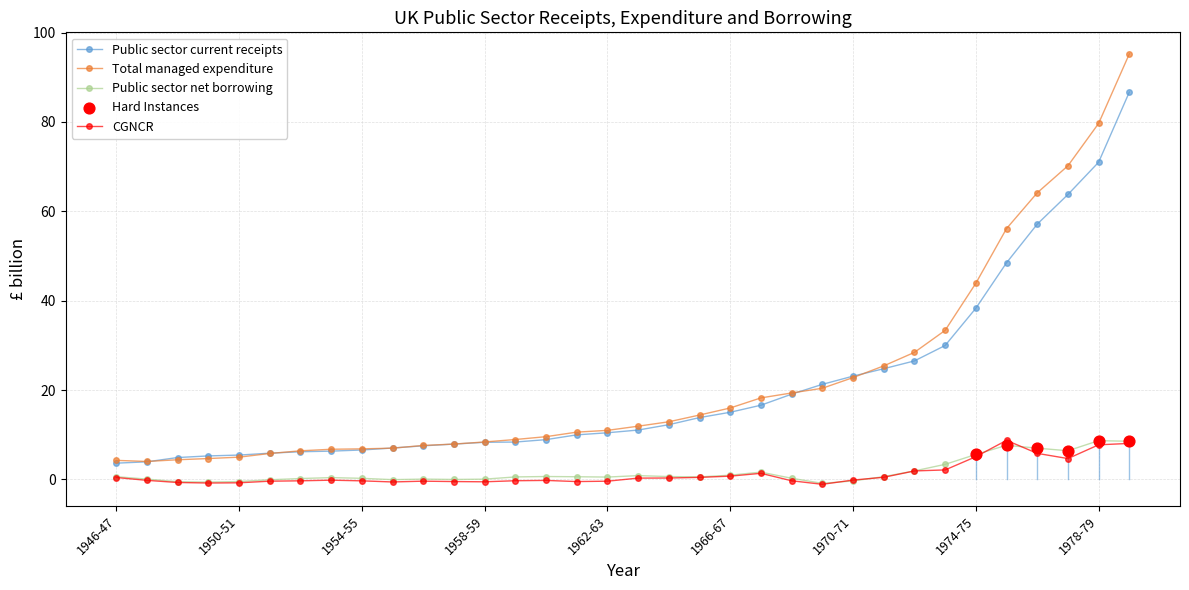

At how many categories does at least one series exceed 90?

1